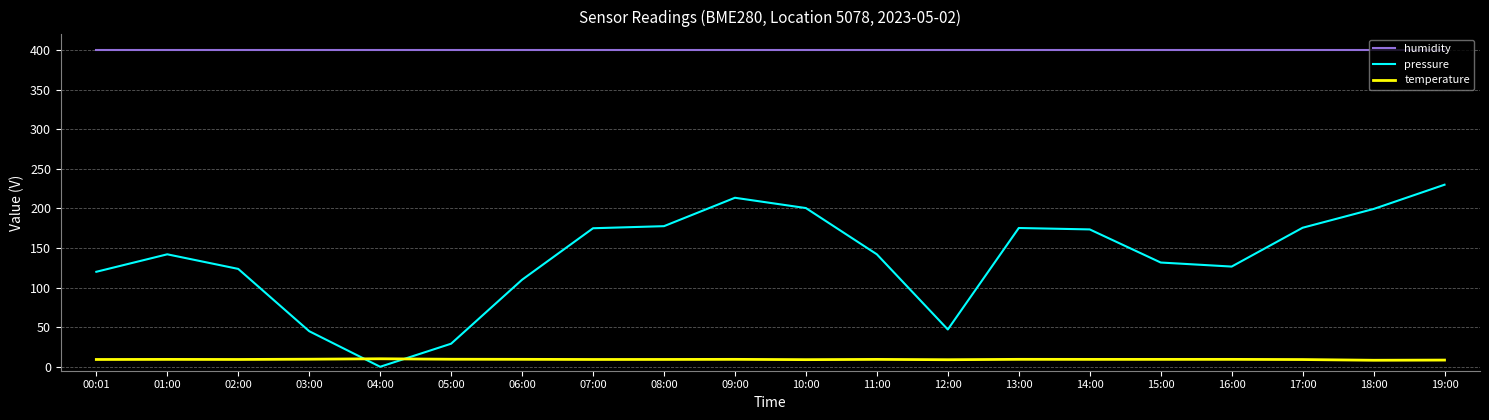

Which series has the largest total across all categories?

humidity